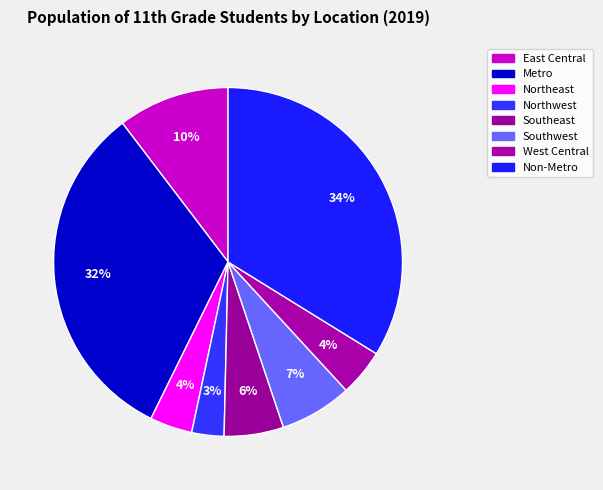

How many segments does this pie chart have?

8